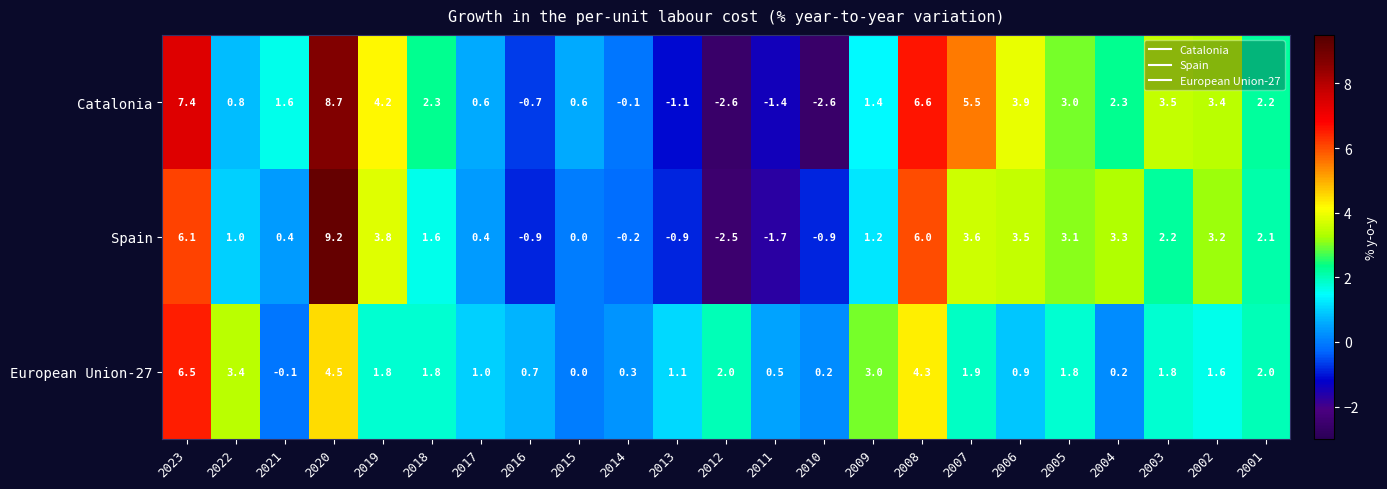

How many categories are shown in the chart?

23